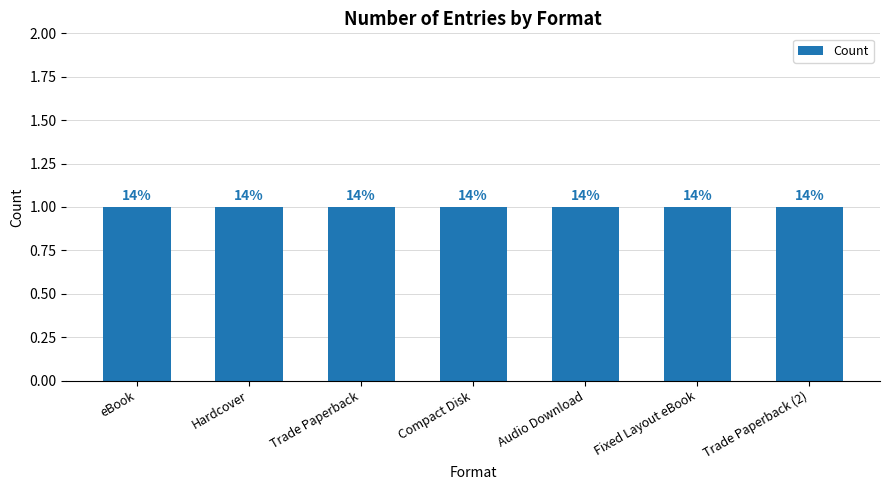

What is the label of the 7th bar from the left?

Trade Paperback (2)